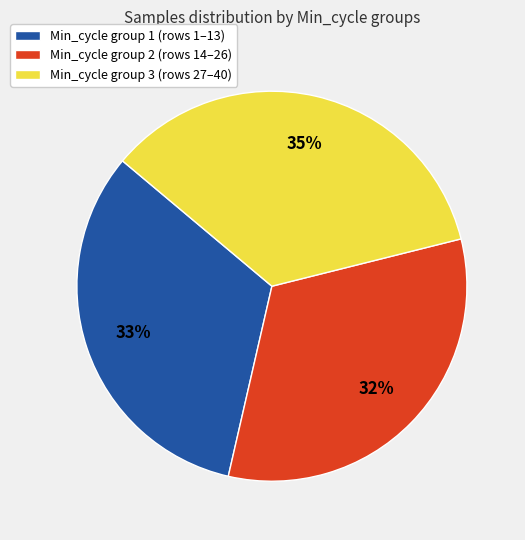

Which slice is the largest?

Min_cycle group 3 (rows 27–40)